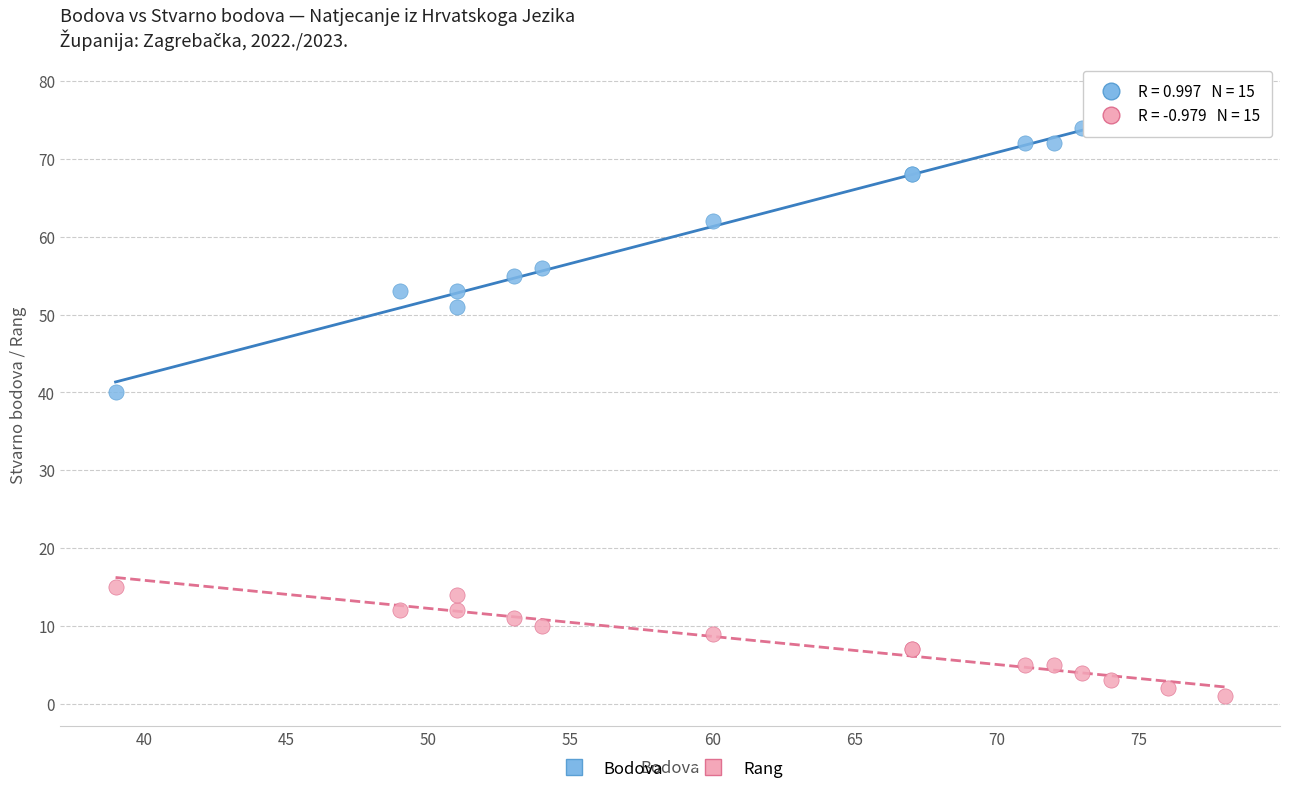

Which series reaches the maximum Y coordinate?

Bodova